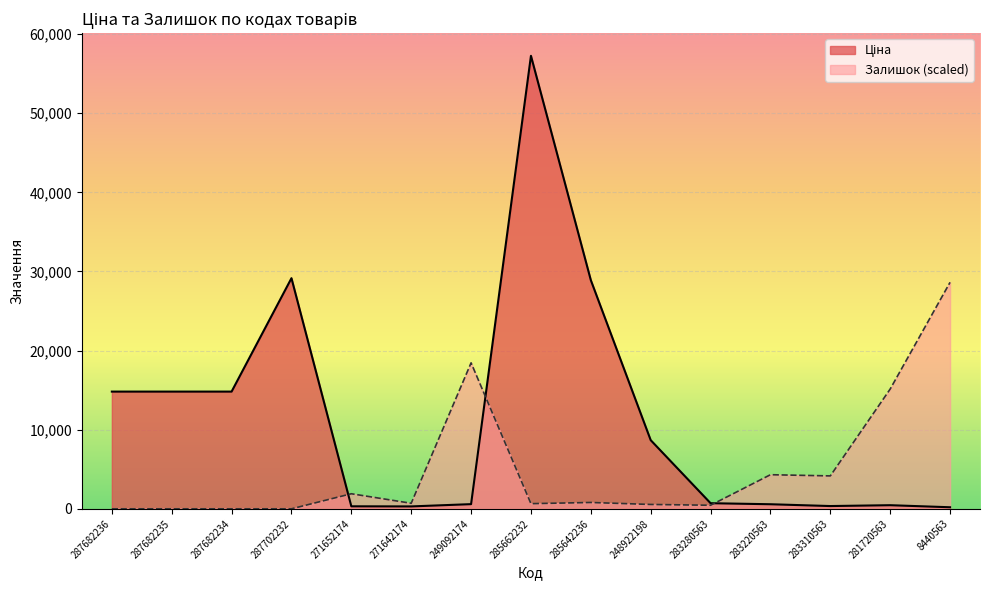

What position from the left is 8440563?

15